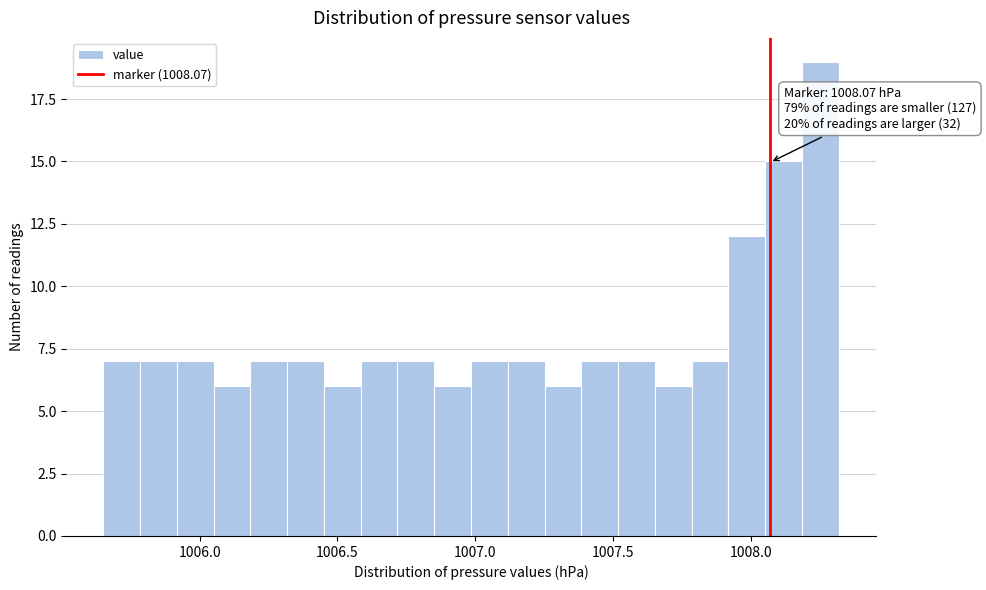

Around what value on the x-axis is the tallest bar? Give the approximate position of its centre, as read against the axis.

1008.25